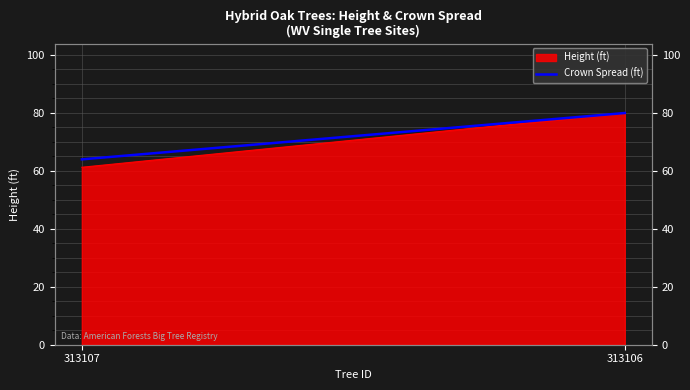

What is the greatest value displayed?

79.9